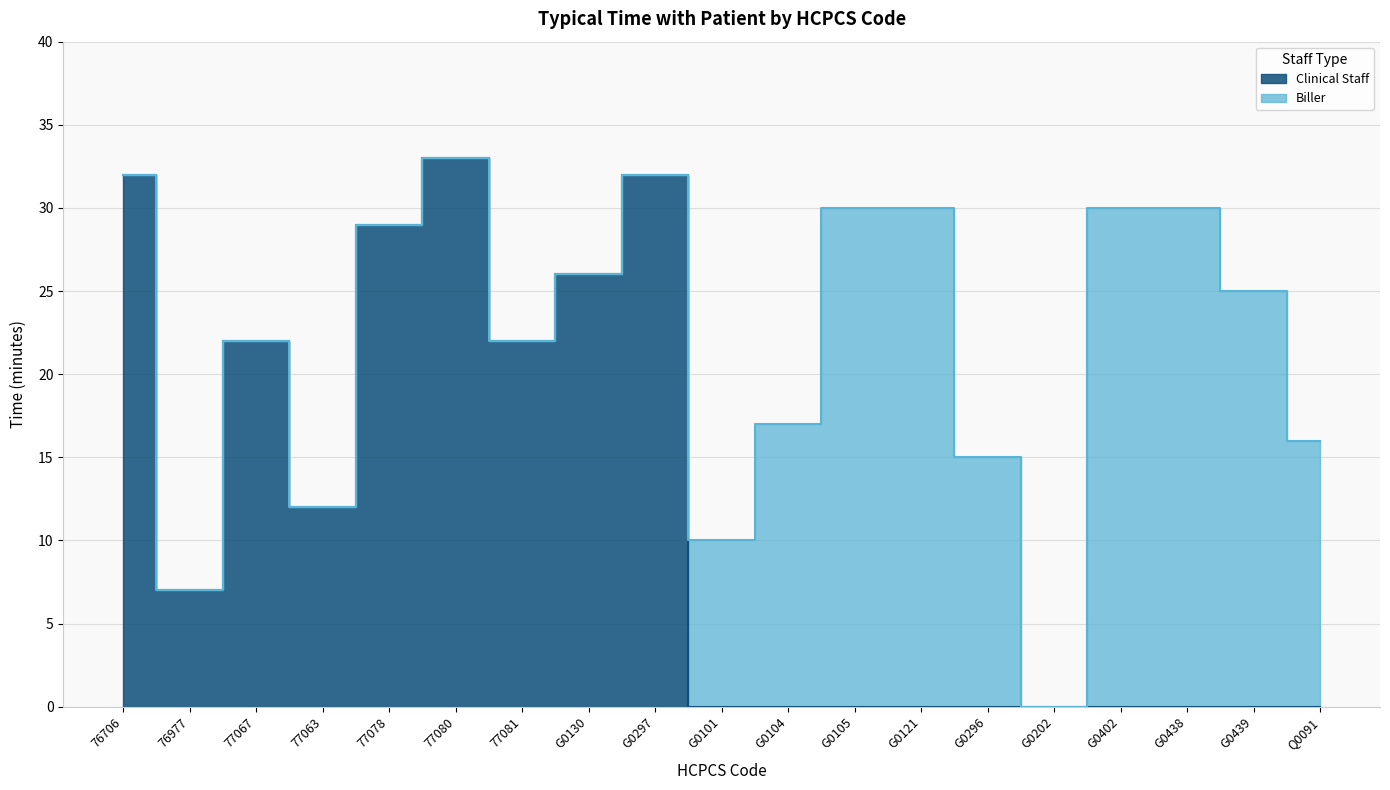

Does the chart display data point markers on the line(s)?

No